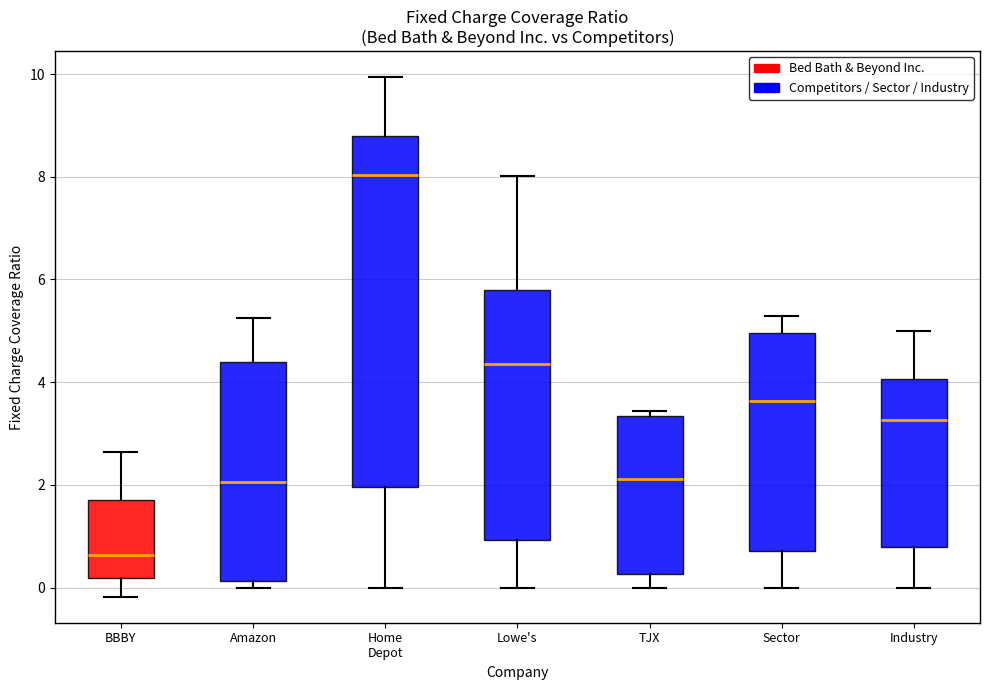

Which box is the tallest, from its lower edge to its upper edge?

Home Depot